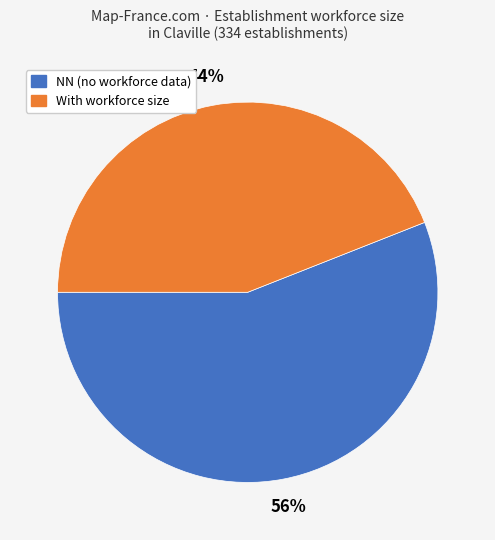

To the nearest percent, what is the difference between the largest and smallest slice percentages?

12%